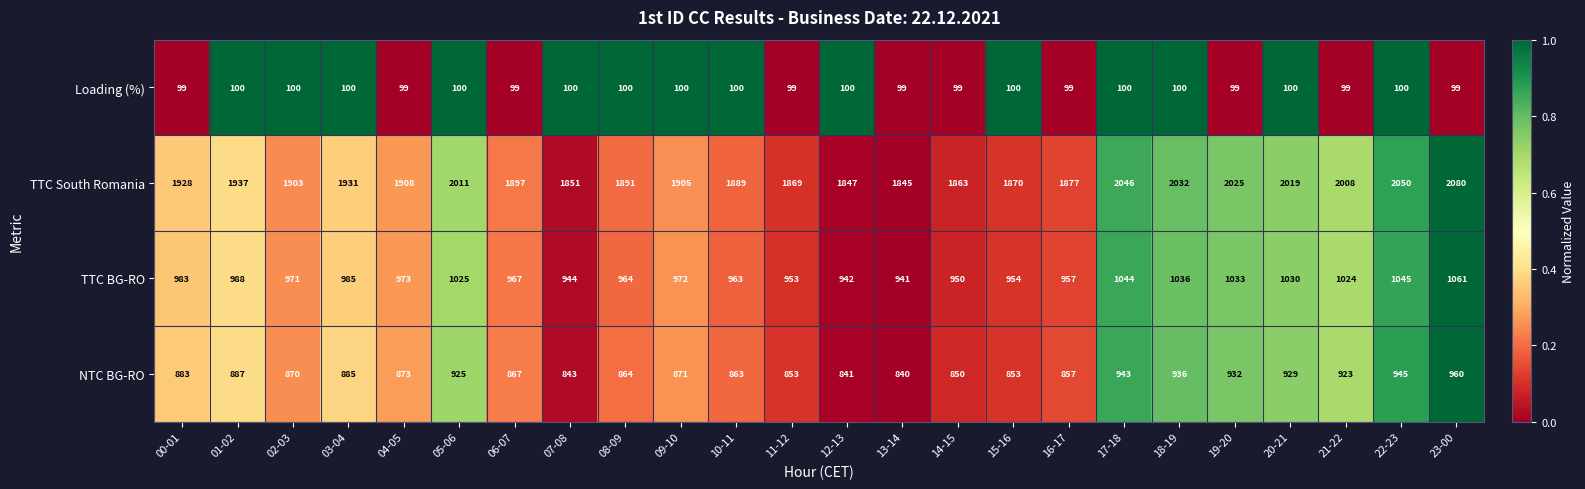

What is the sum of all Loading (%) values?

2390